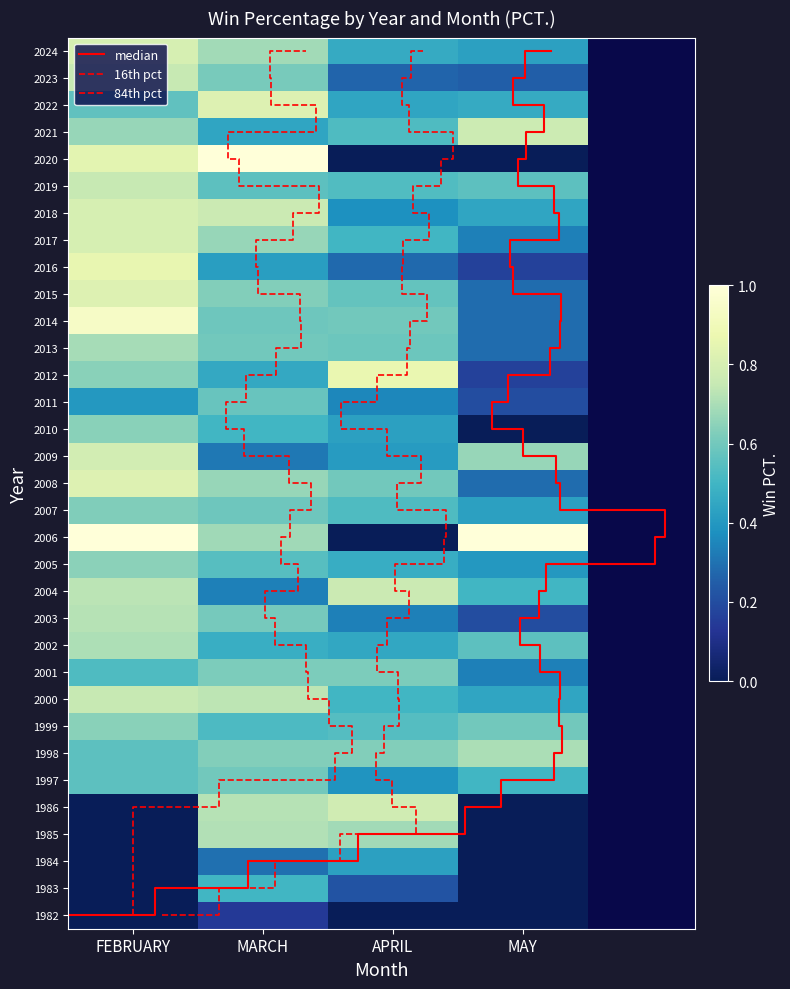

At which category is the sum across all series the highest?

FEBRUARY